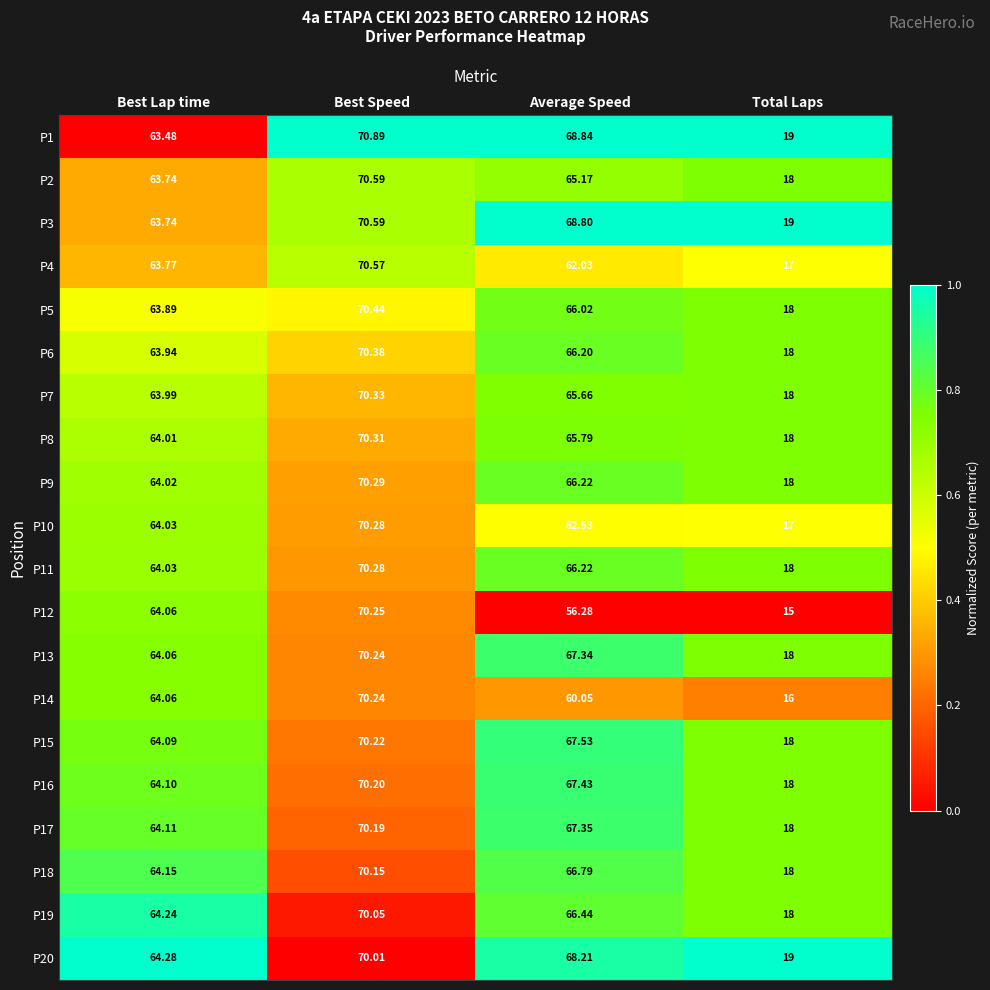

At which category does the chart reach its peak across all series?

Best Speed